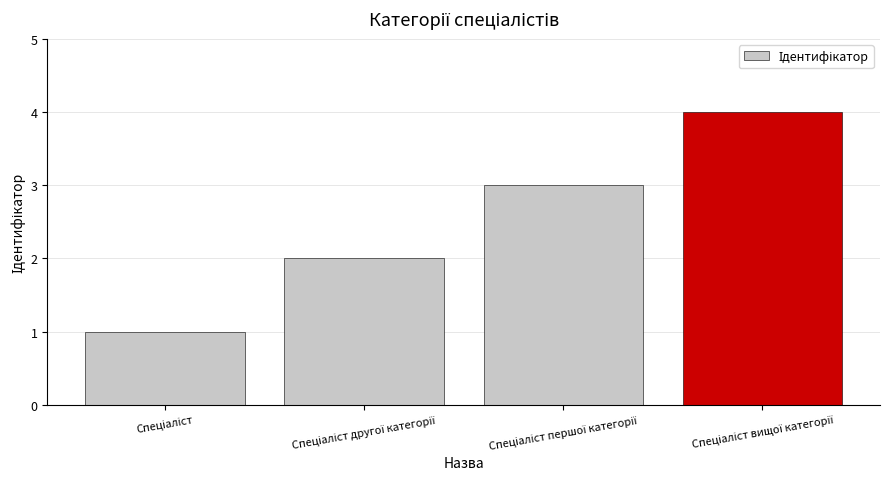

What is the greatest value displayed?

4